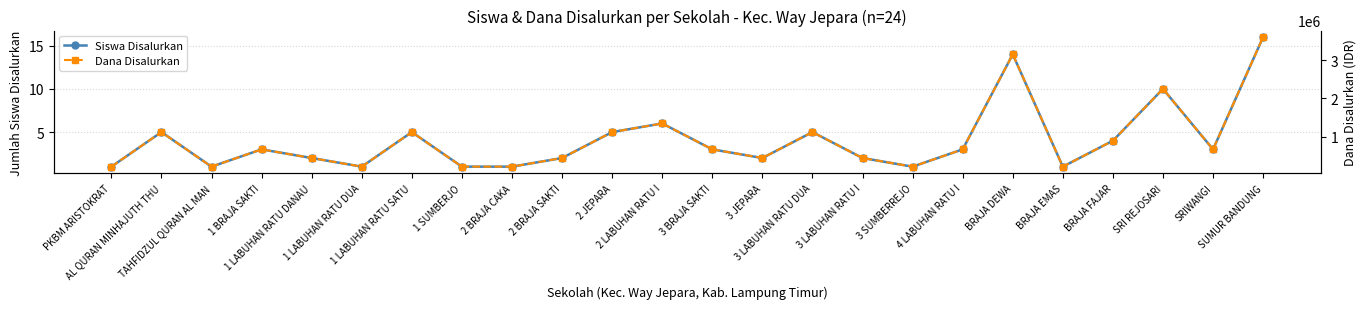

What is the minimum value shown in the chart?

1